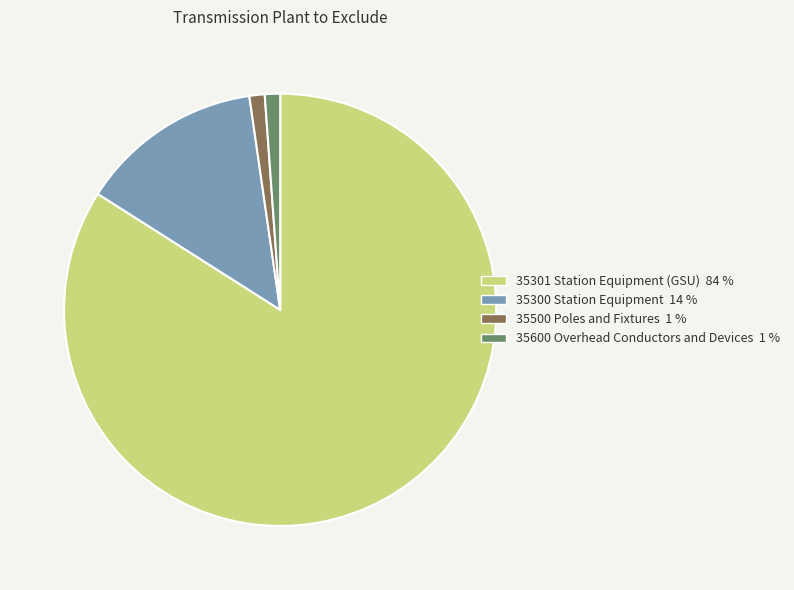

True or false: 35500 Poles and Fixtures accounts for 11% of the total.

False